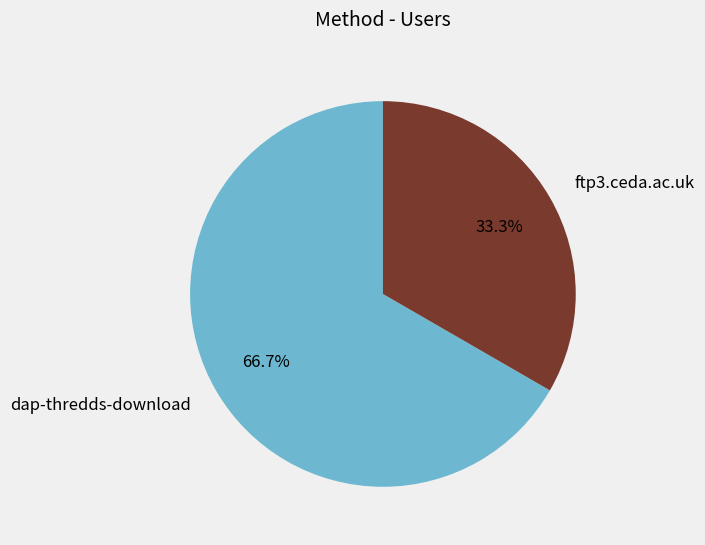

Which slice is the largest?

dap-thredds-download